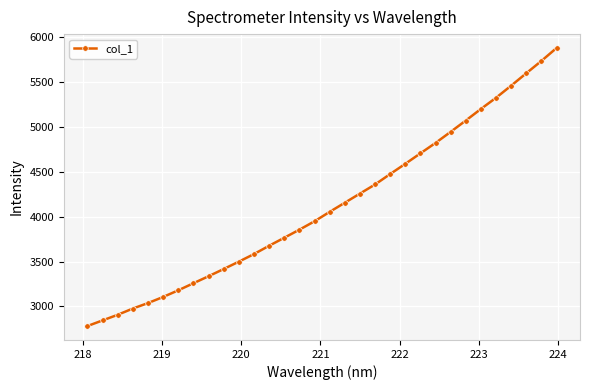

What is the greatest value displayed?

5876.3